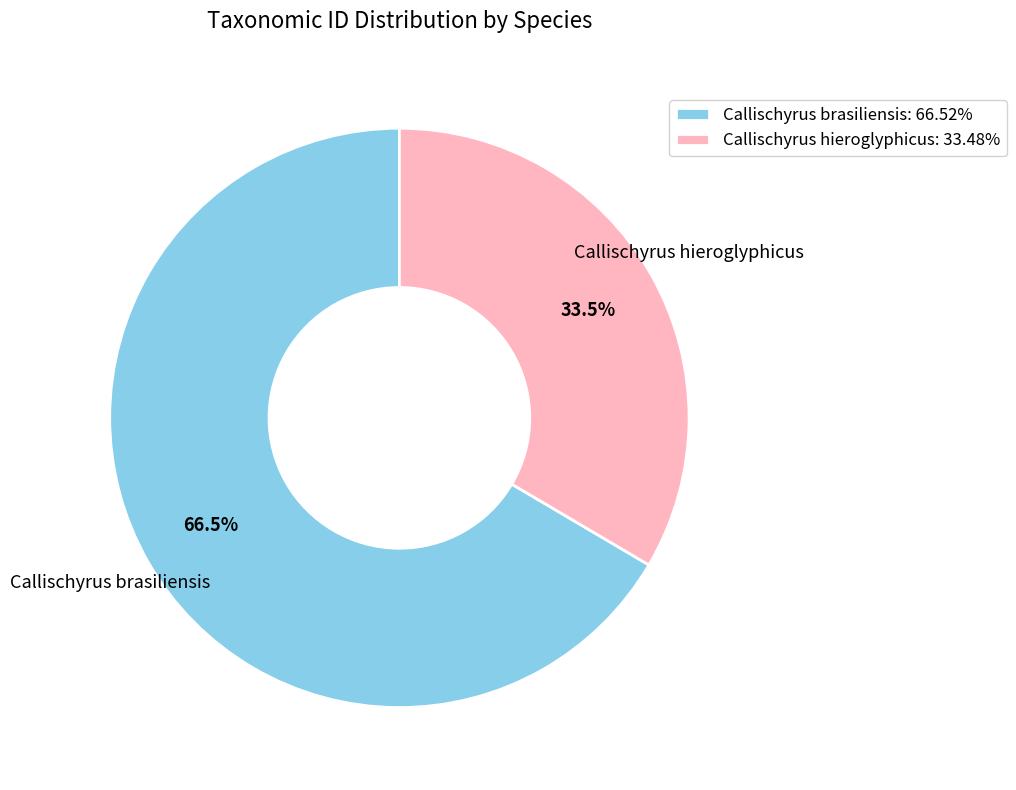

What is the ratio of the value at Callischyrus brasiliensis: 66.52% to the value at Callischyrus hieroglyphicus: 33.48%?

2.0